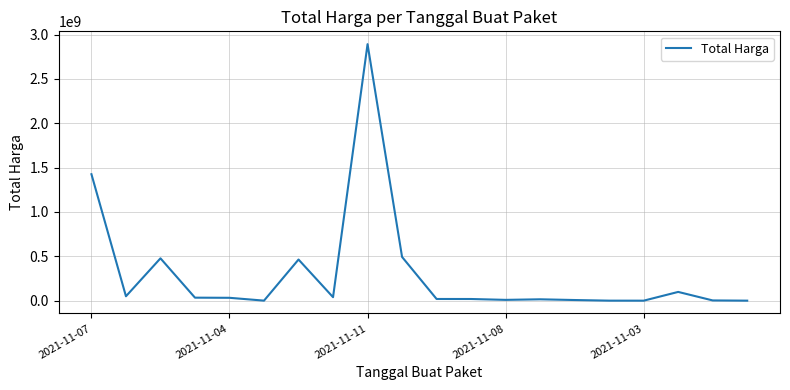

What is the greatest value displayed?

2892122000